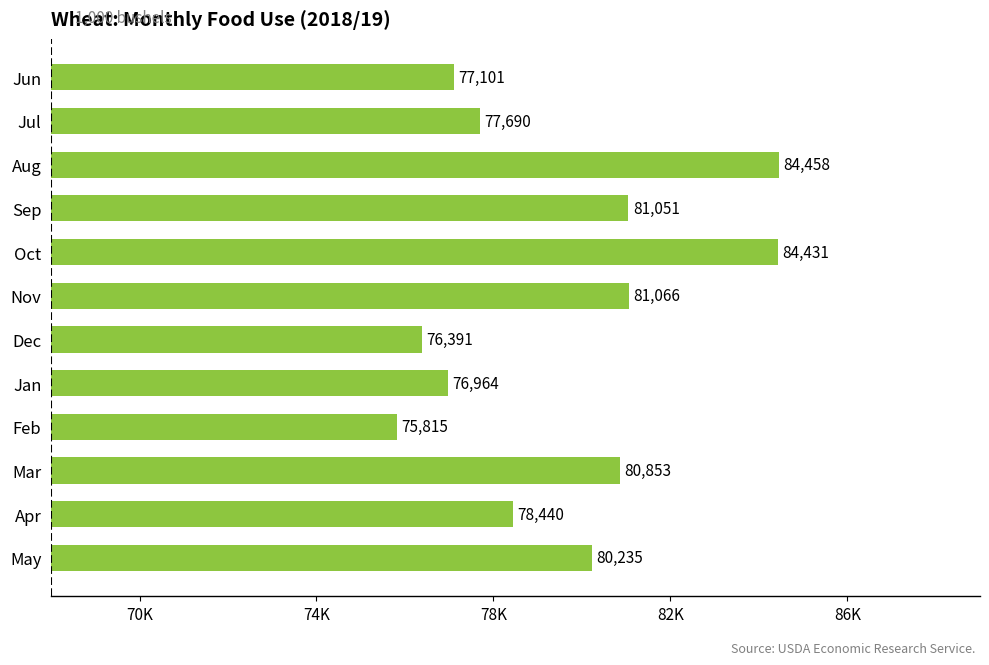

Are the bars horizontal?

Yes